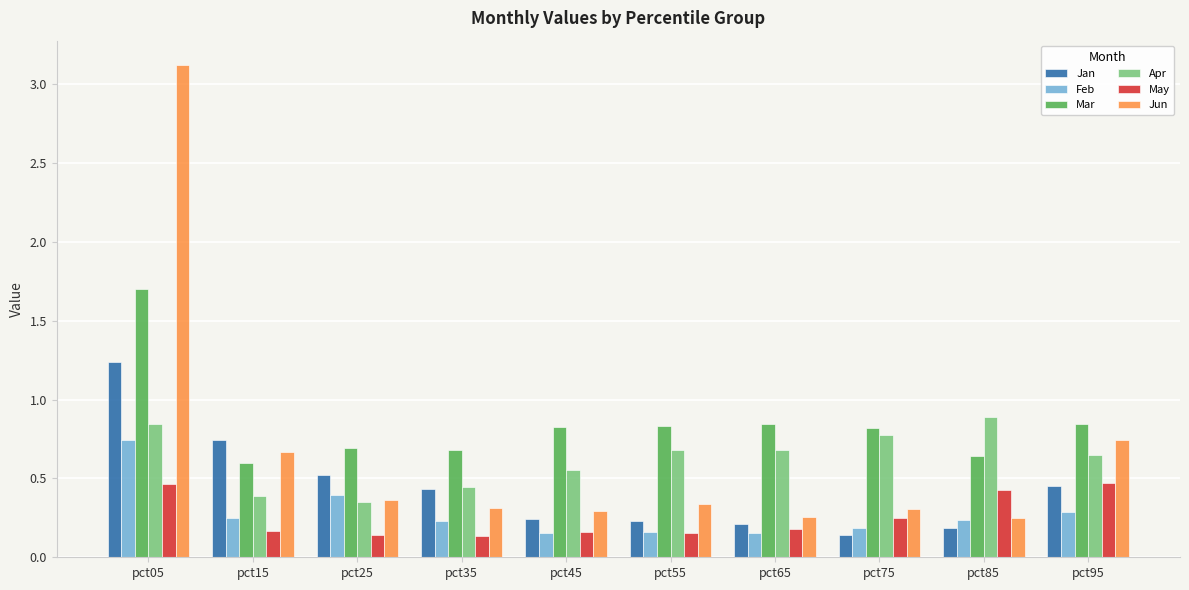

Which series has the largest total across all categories?

Mar